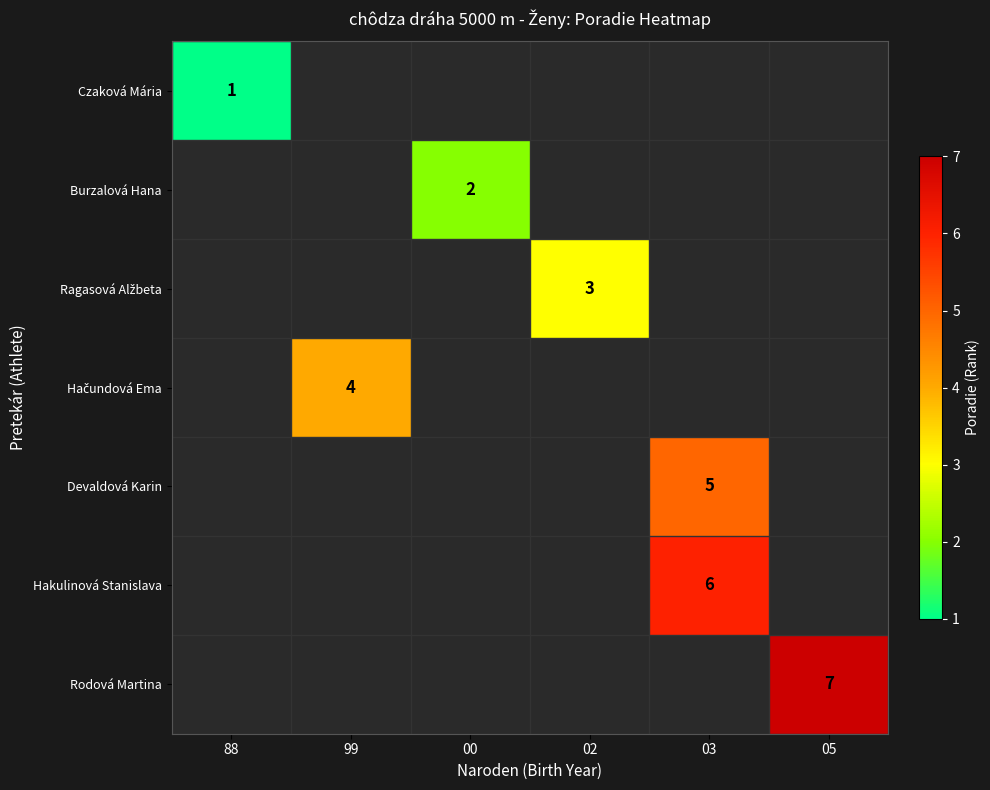

List the series in order of their overall mean, lowest first.

Czaková Mária, Burzalová Hana, Ragasová Alžbeta, Hačundová Ema, Devaldová Karin, Hakulinová Stanislava, Rodová Martina